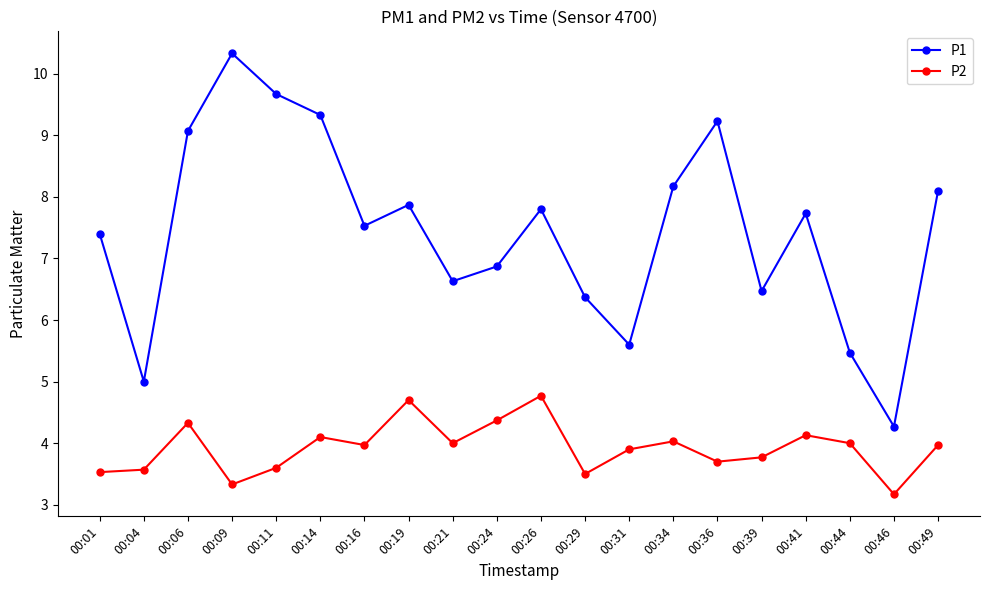

Is the value of P2 at 00:31 greater than the value of P1 at 00:36?

No